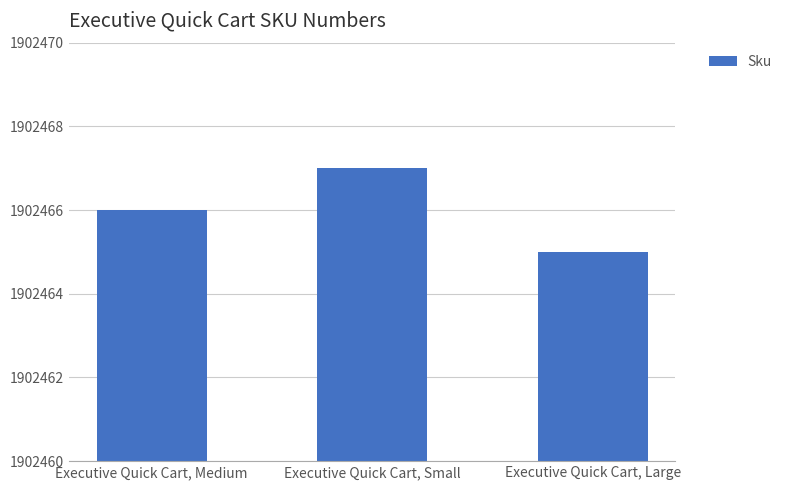

Reading left to right, list all the values displayed in this chart.

1902466	1902467	1902465